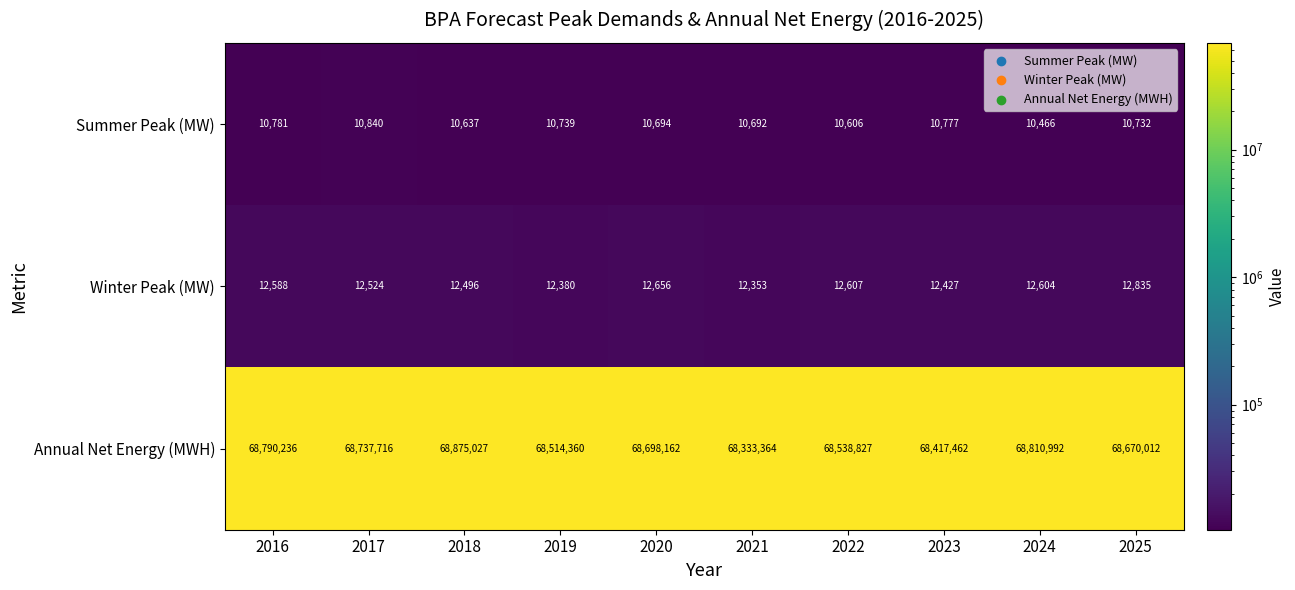

Read the Summer Peak (MW) value at 2020, to the nearest 10.

10690